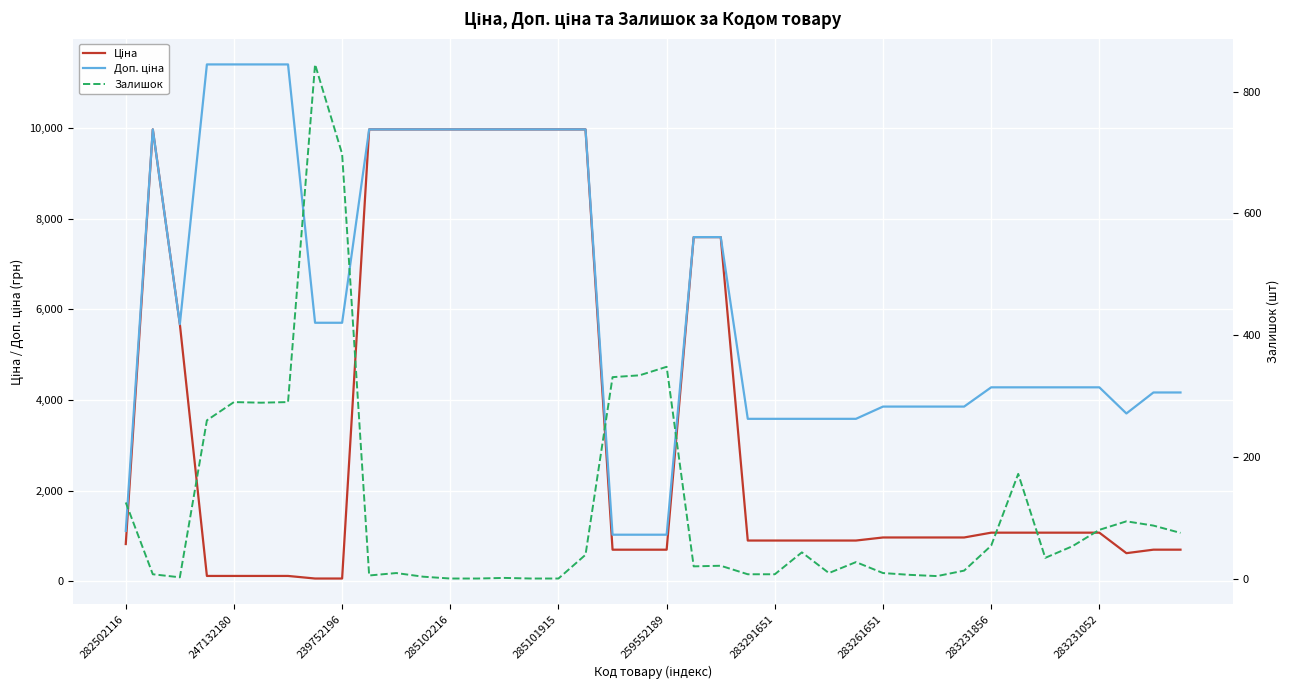

Rank the series by their average value, from lowest to highest.

Залишок, Ціна, Доп. ціна